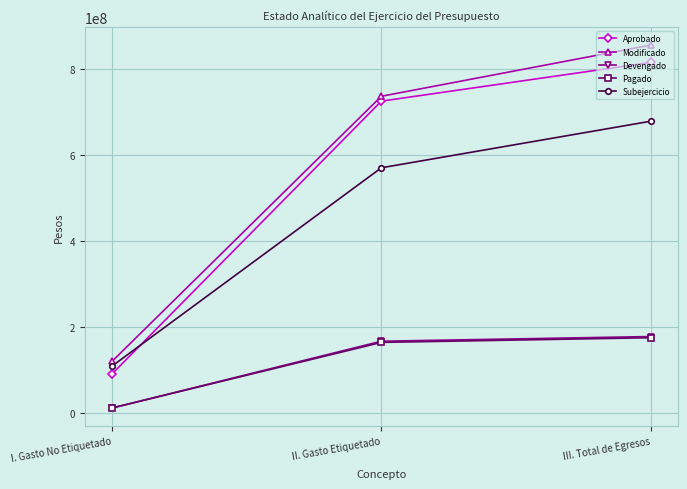

Rank the categories by Aprobado value from lowest to highest.

I. Gasto No Etiquetado, II. Gasto Etiquetado, III. Total de Egresos